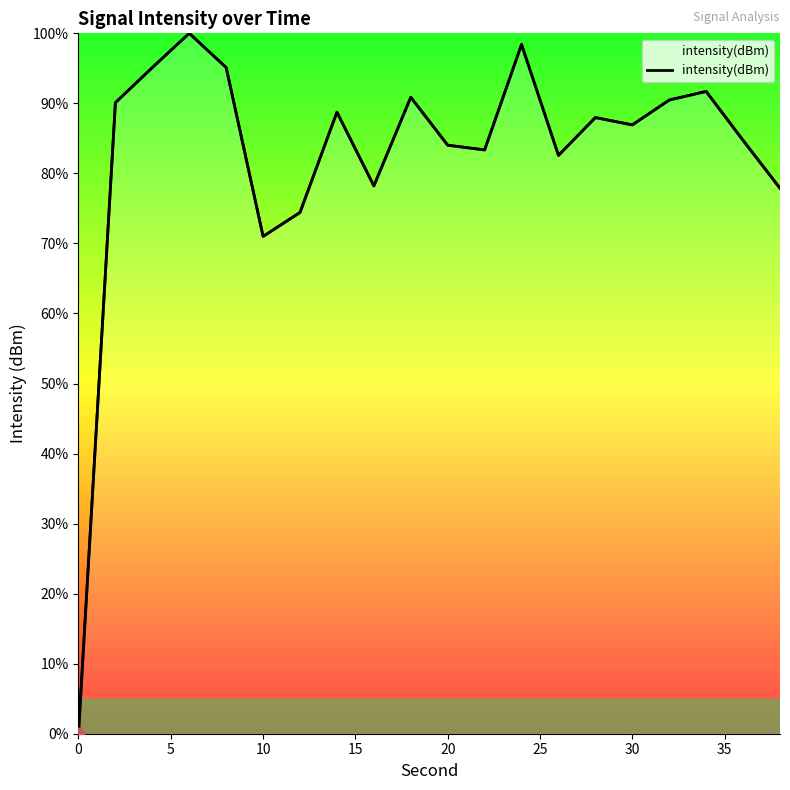

Which has a higher value, 5 or 35?

5